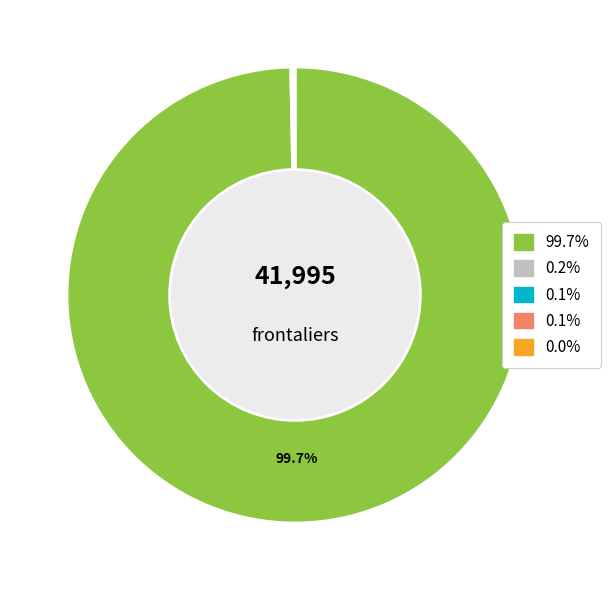

To the nearest percent, what is the difference between the largest and smallest slice percentages?

100%